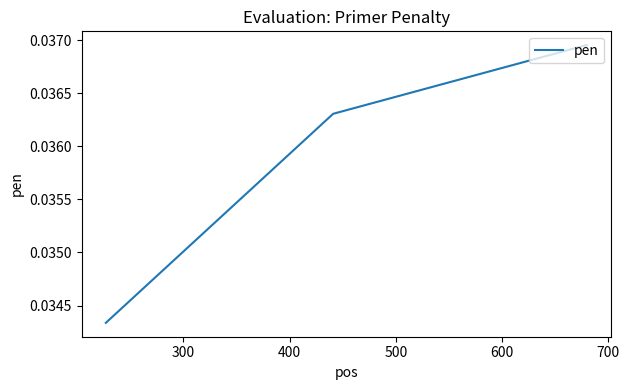

How many values are between 0 and 1?

4